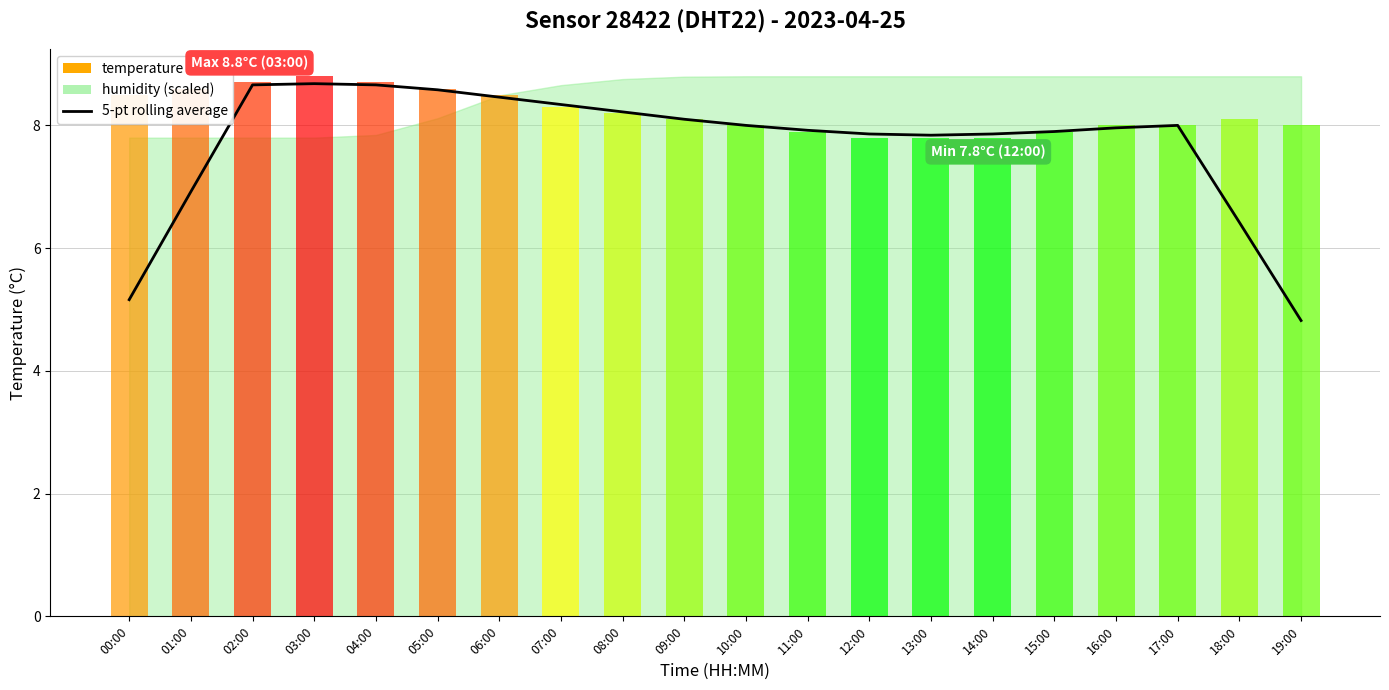

Are the bars grouped side by side (vs. stacked)?

No